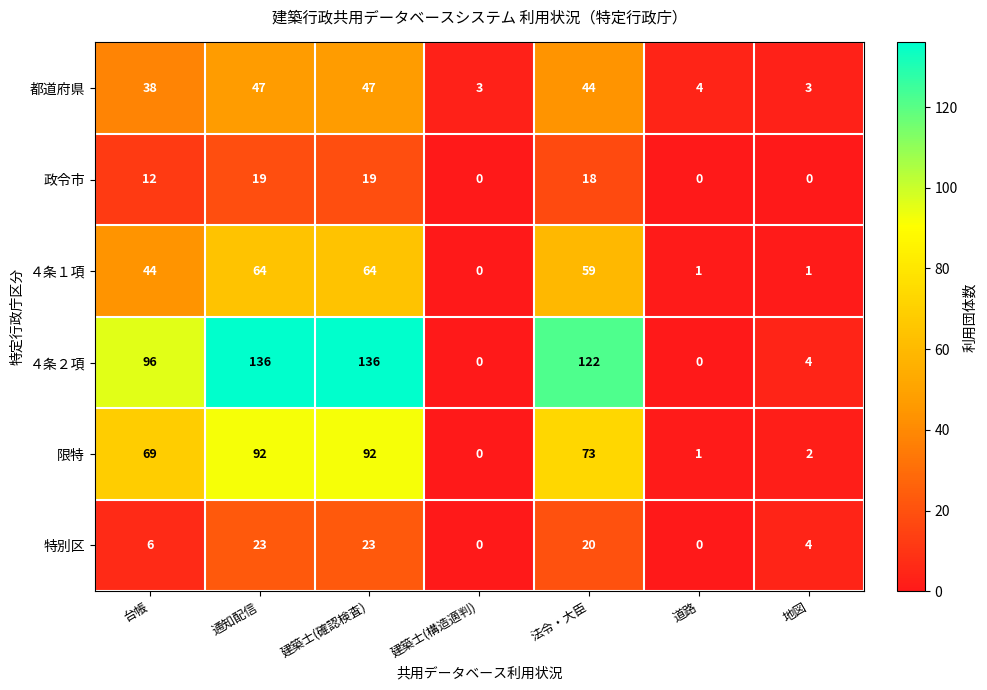

Which series has the largest total across all categories?

４条２項